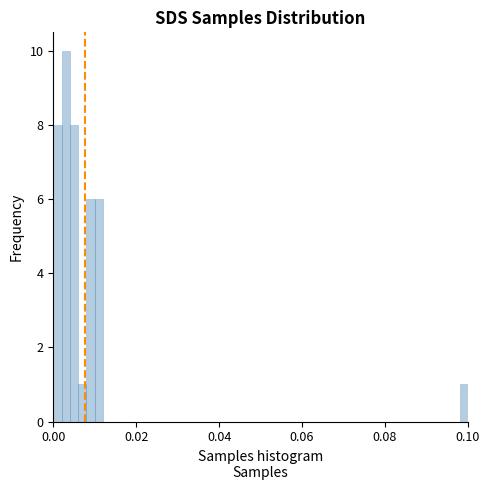

Read against the x-axis, roughly where is the centre of the tallest bar?

0.004